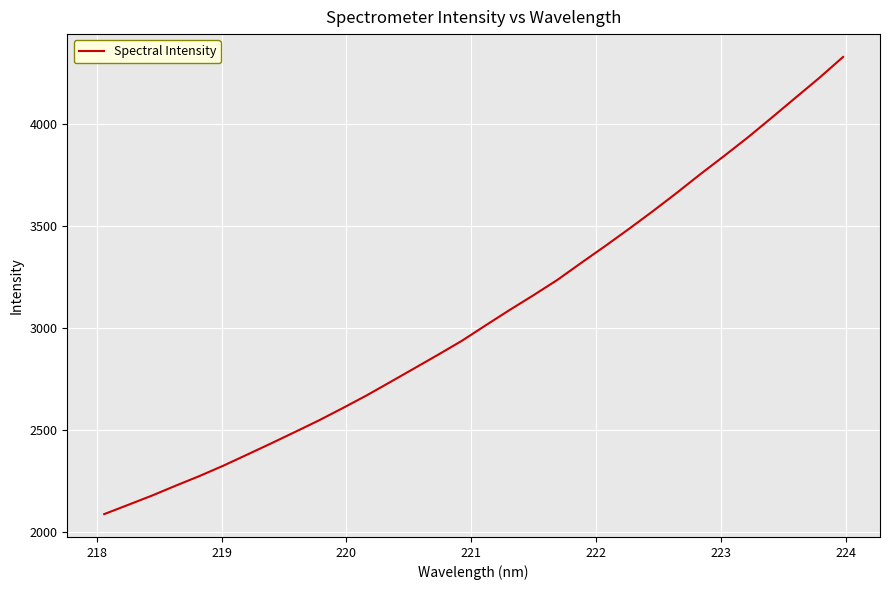

What is the difference between the maximum and minimum values?

2239.2